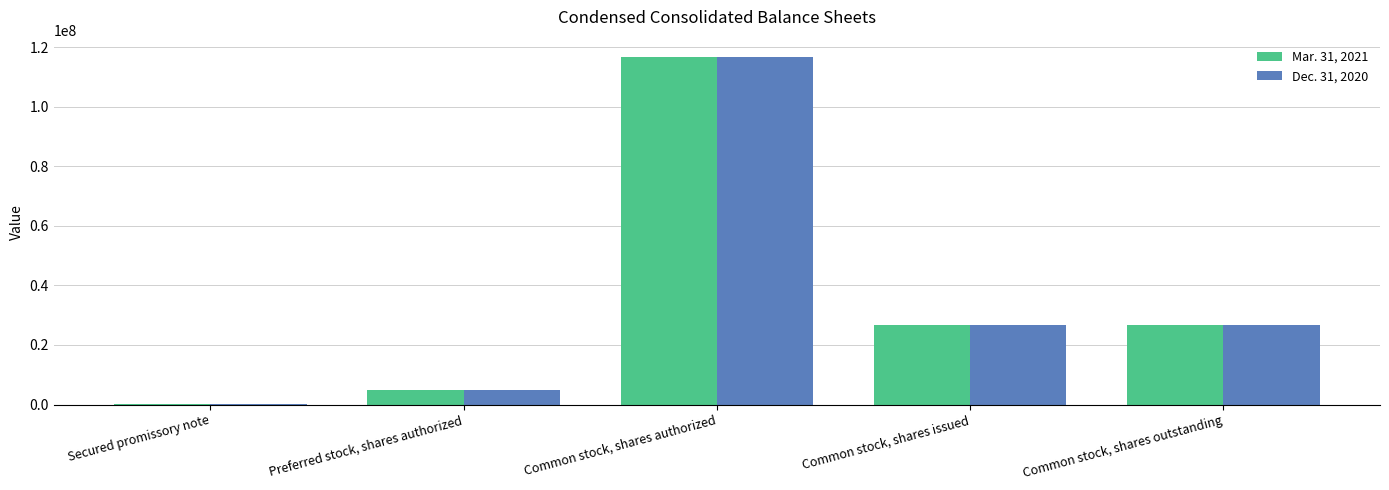

What is the total value across all series at Common stock, shares authorized?

233333334